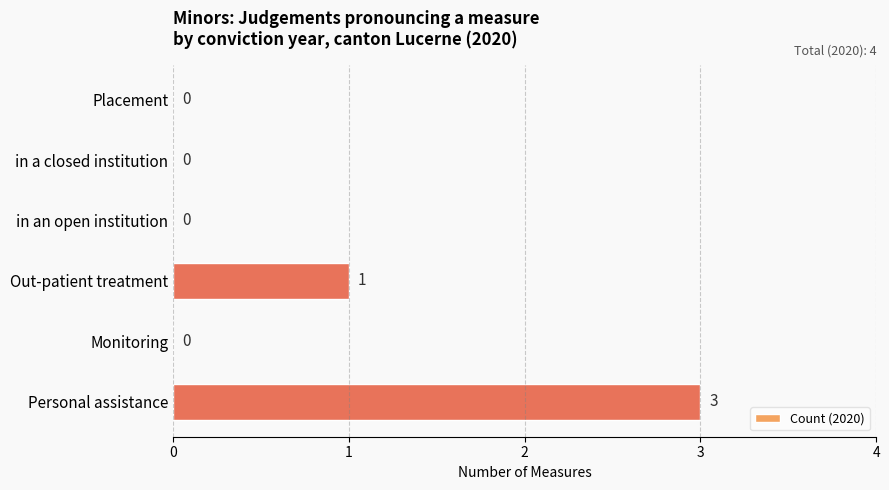

What is the sum of all values?

4